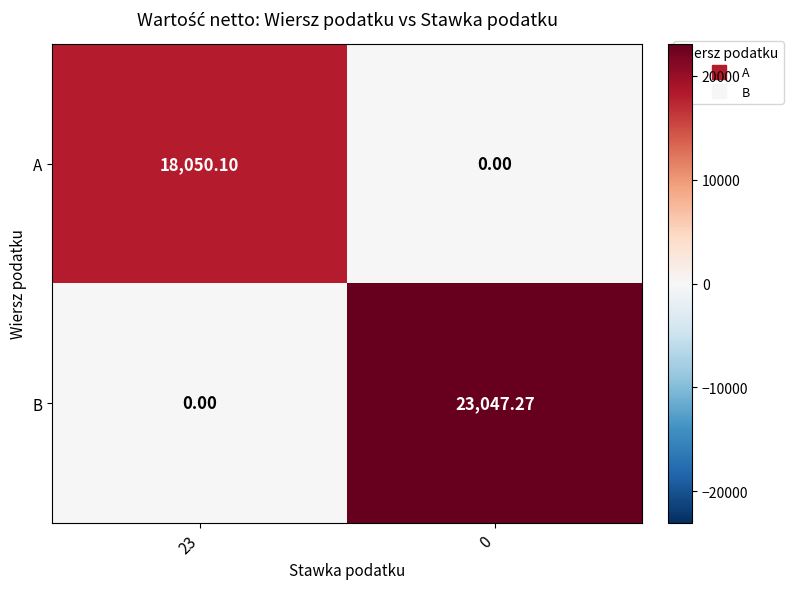

Between 23 and 0, which series saw the biggest shift?

B